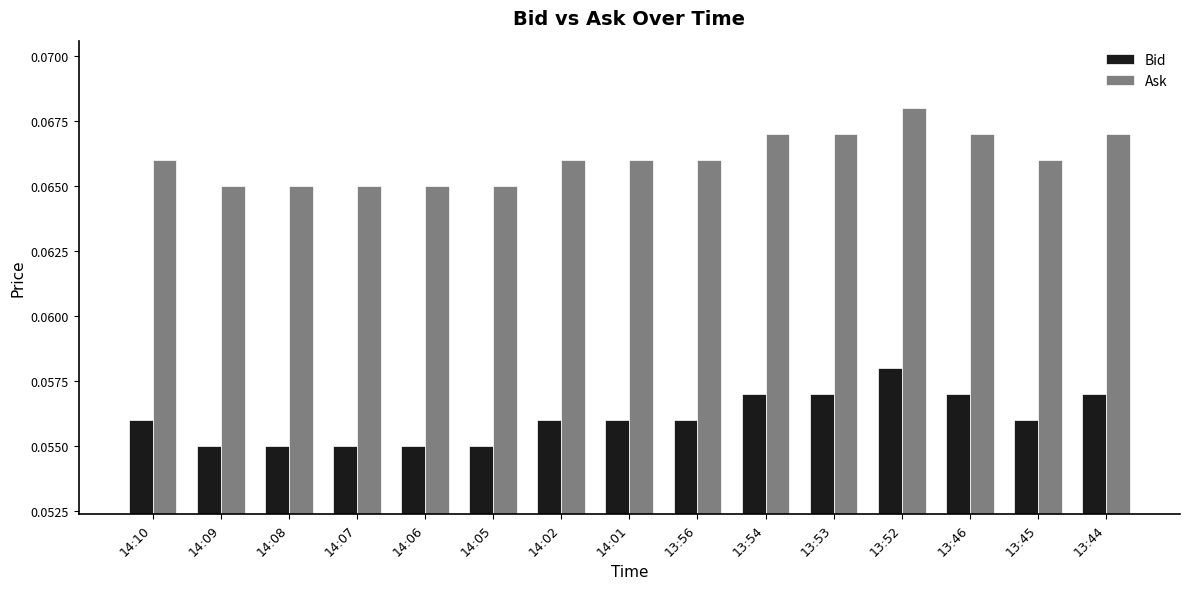

The value of Bid at 14:02 is 0.0. True or false?

False